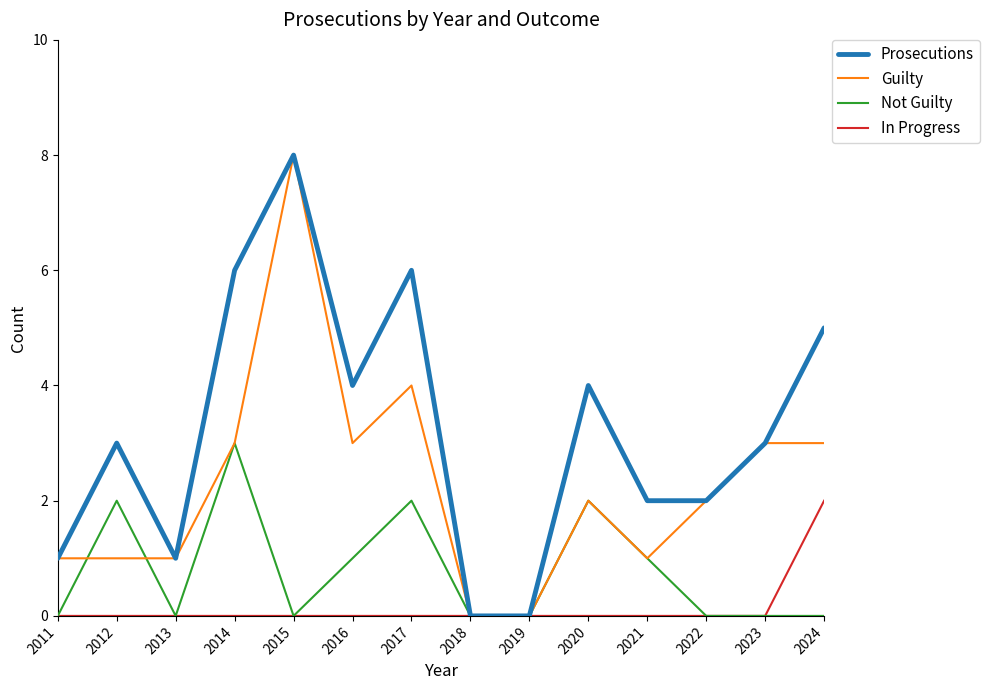

What is the maximum value for Prosecutions?

8